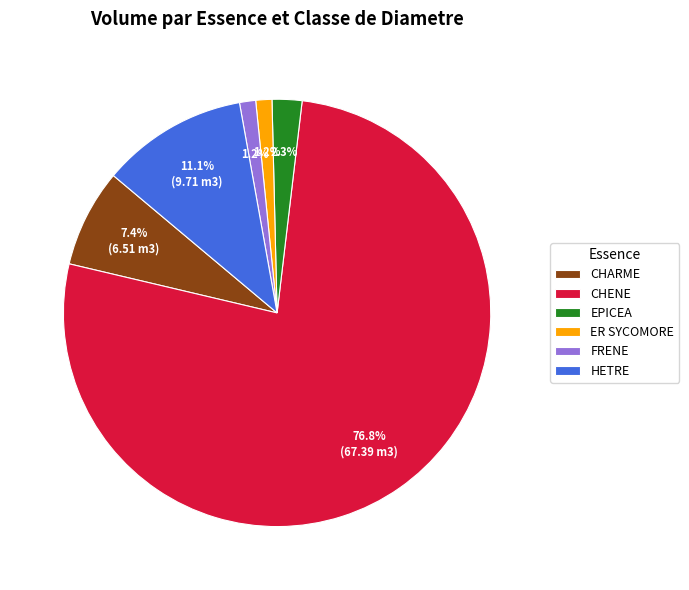

Count the number of slices in the pie.

6